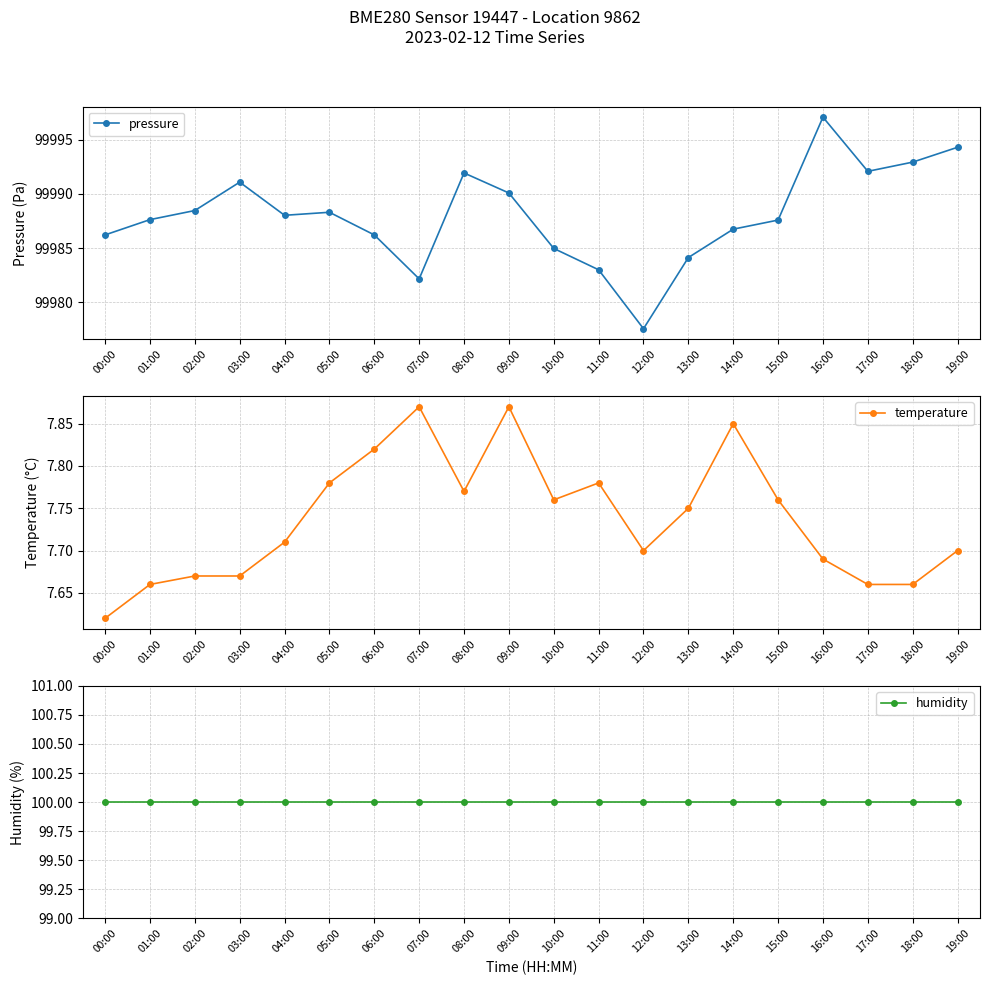

What are all the series names shown in the legend?

pressure, temperature, humidity